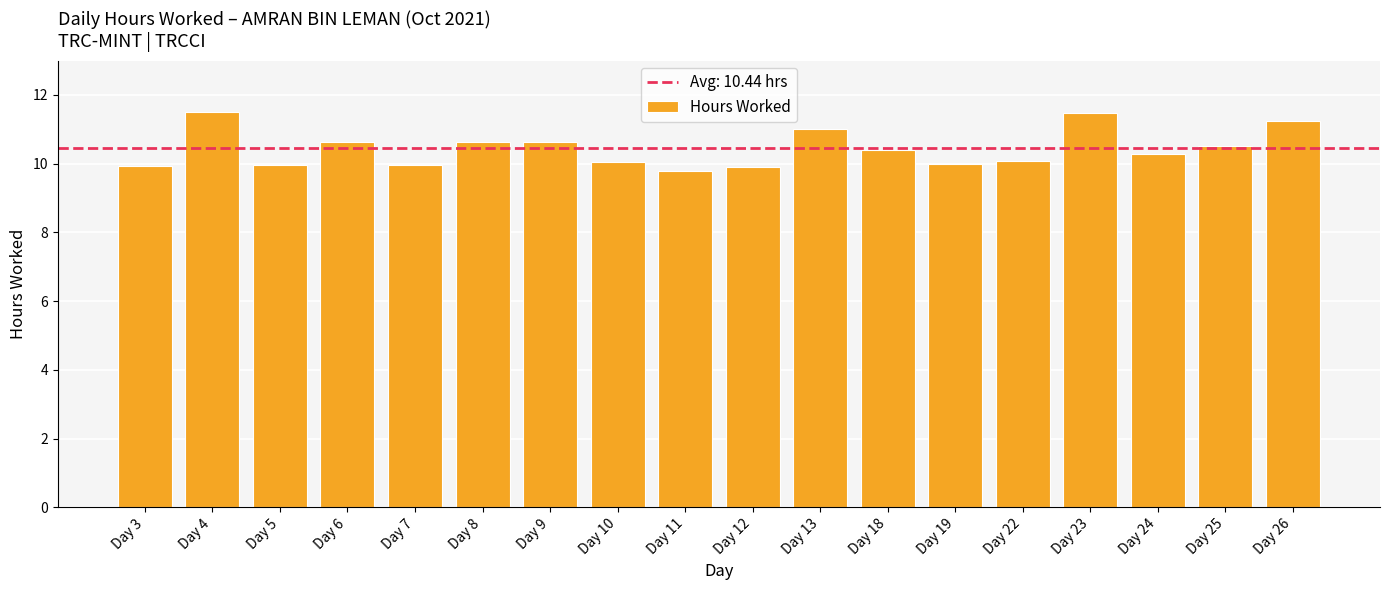

What is the change in value from Day 3 to Day 10?

+0.1